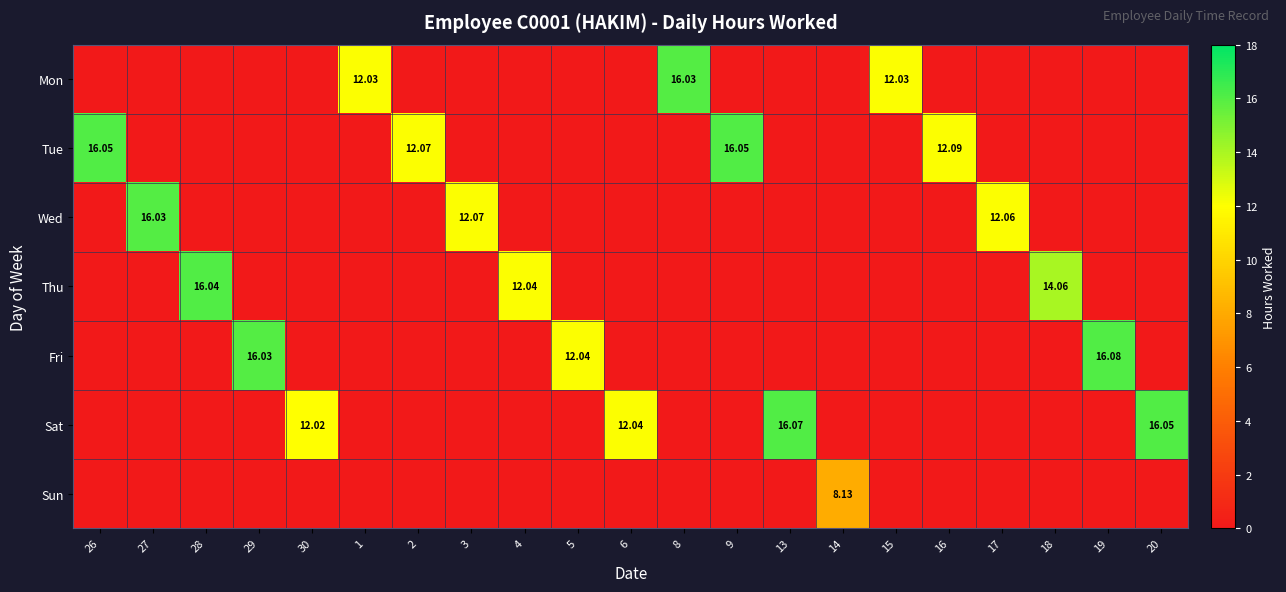

Between 19 and 14, which is larger?

19